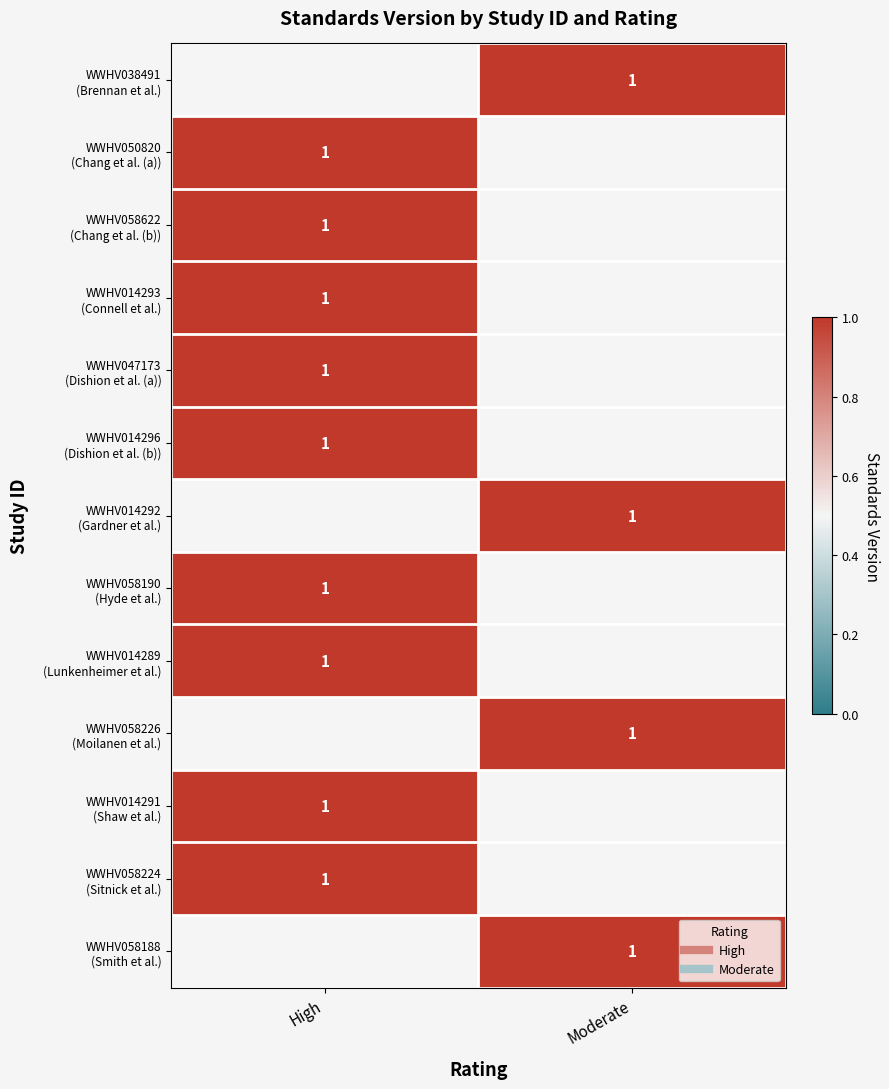

What is the highest value of the WWHV050820 (Chang et al. (a)) series?

1.0